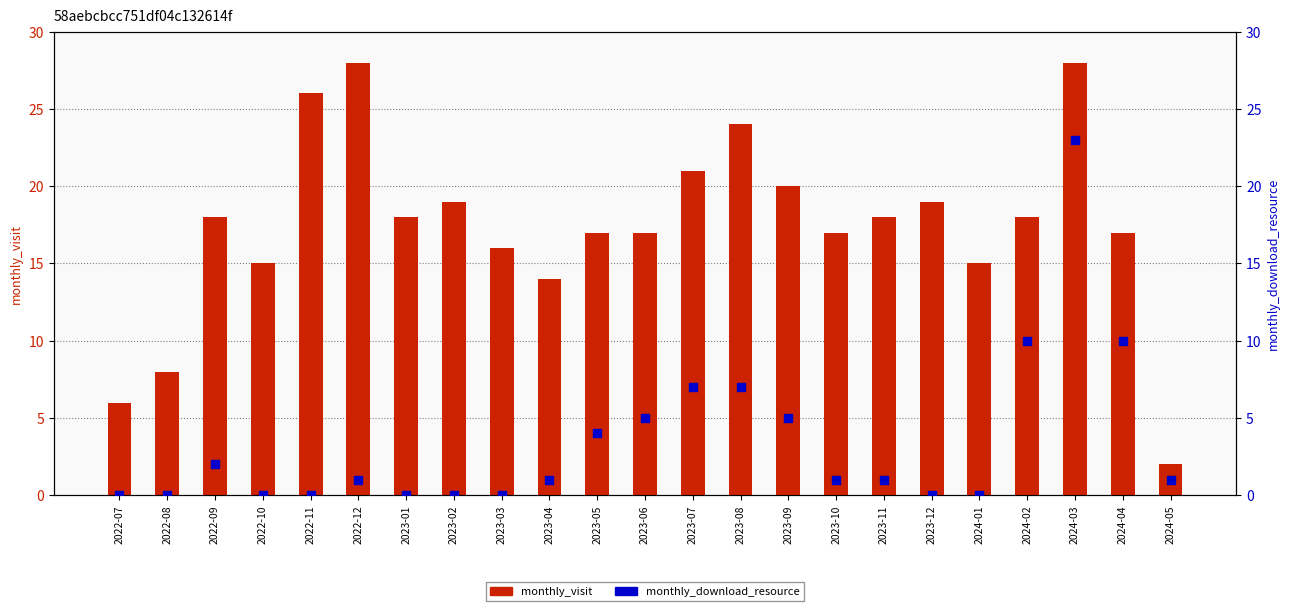

At which category is the sum across all series the highest?

2024-03